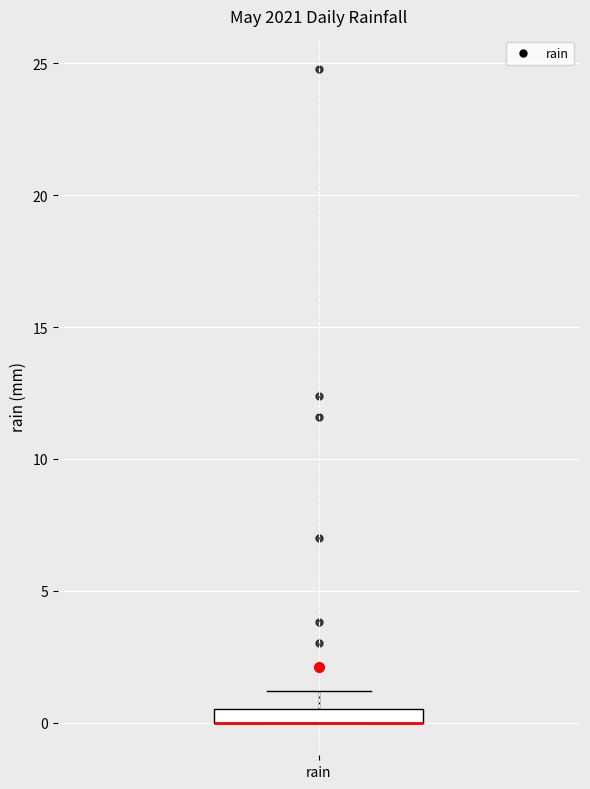

Where is the lower edge of the box for rain on the y-axis? The values are not printed on the chart, so give them approximately, as read against the axis.

0.0